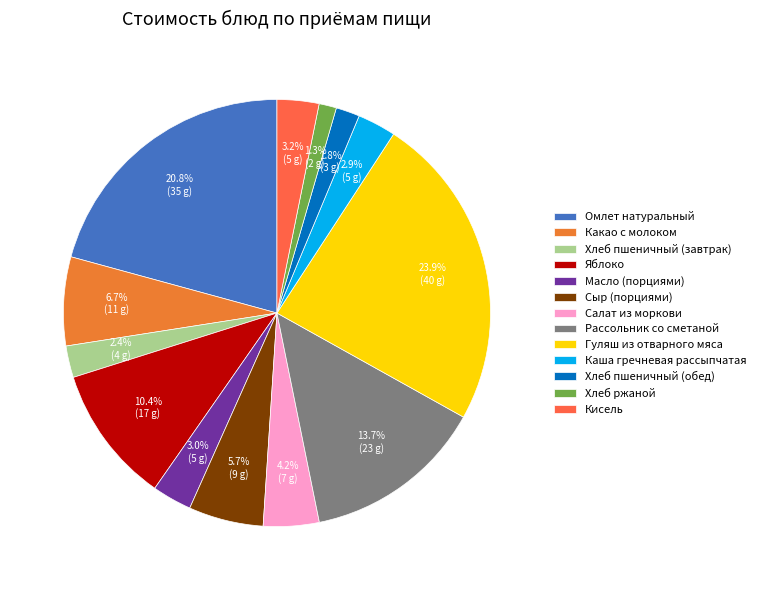

What is the ratio of the value at Хлеб пшеничный (обед) to the value at Масло (порциями)?

0.6